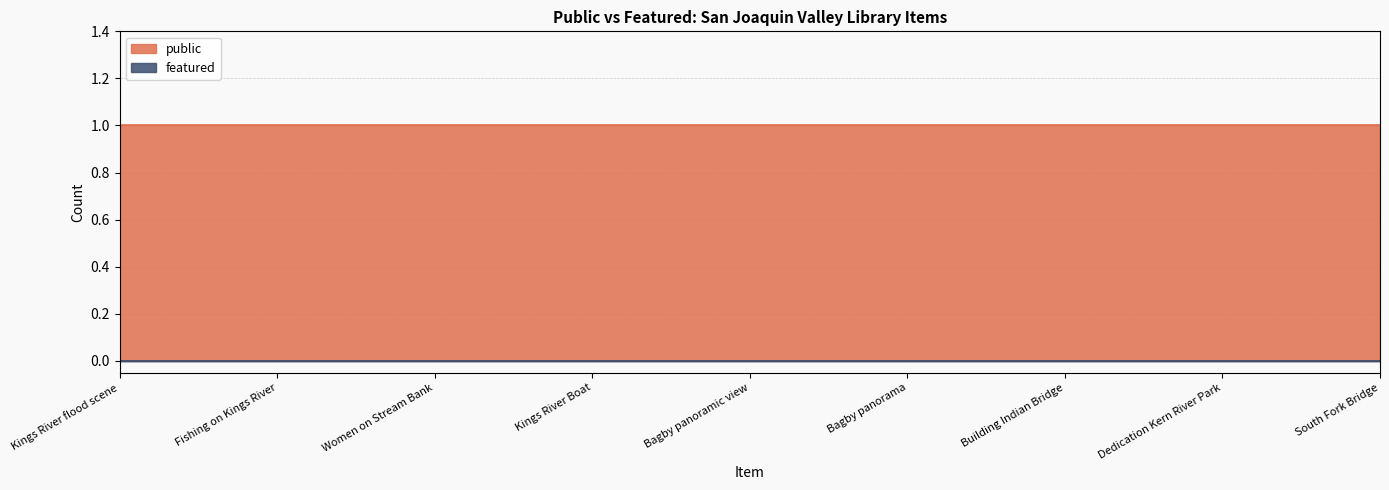

Is it true that public equals 2 at Dedication Kern River Park?

False